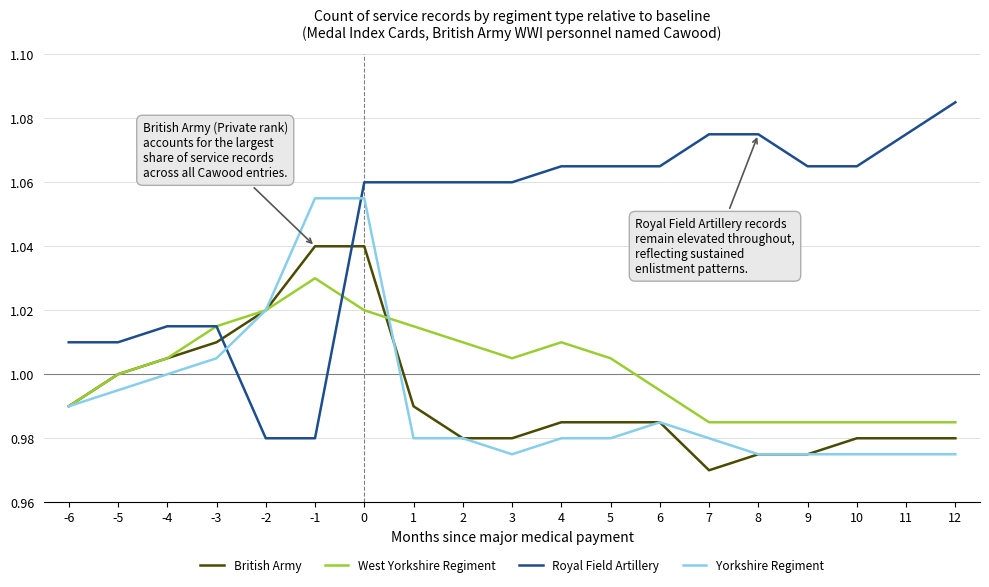

Is it true that West Yorkshire Regiment equals 1.0 at 4?

True